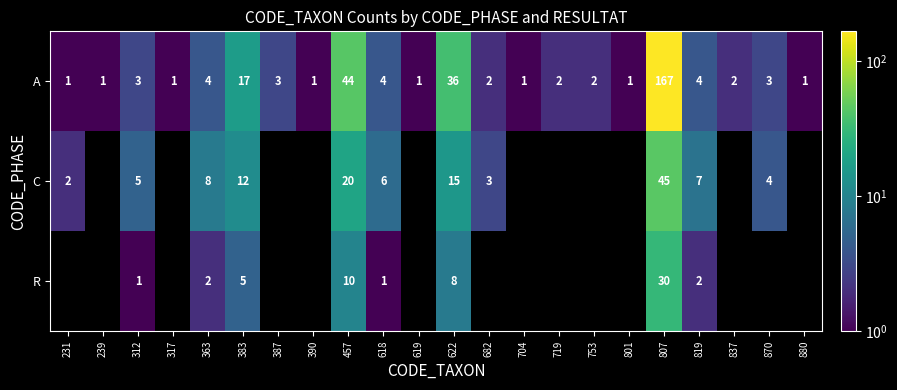

At which category is the sum across all series the highest?

807